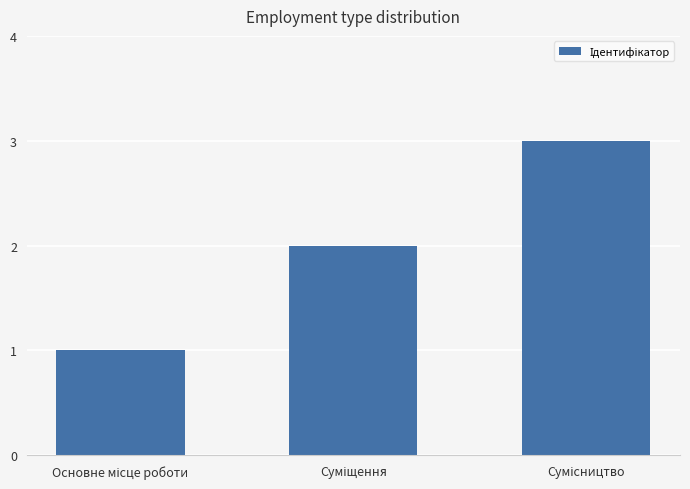

How many bars are there in total?

3